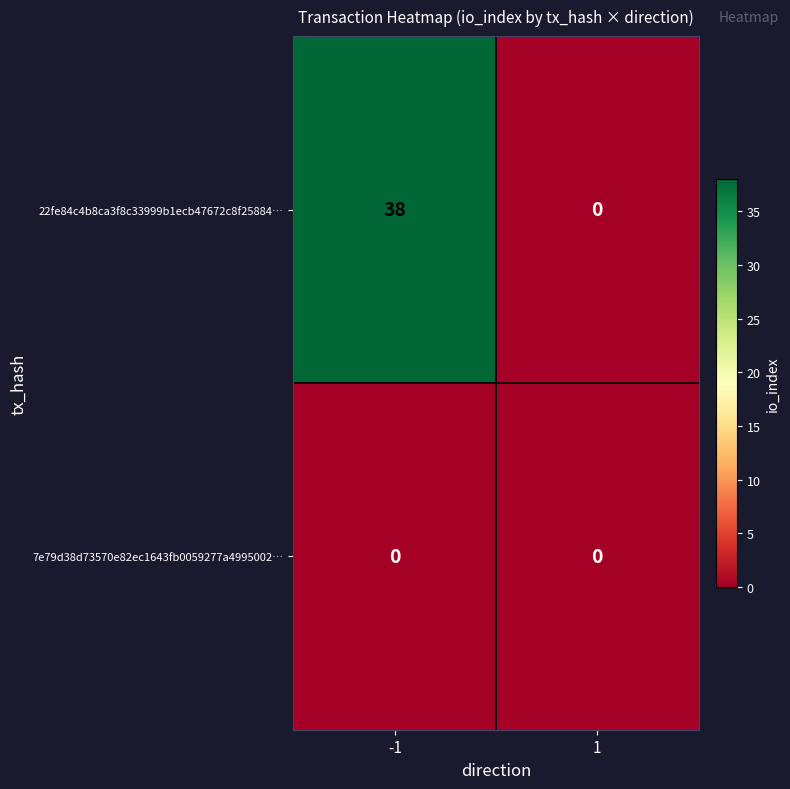

At how many categories does at least one series exceed 10?

1